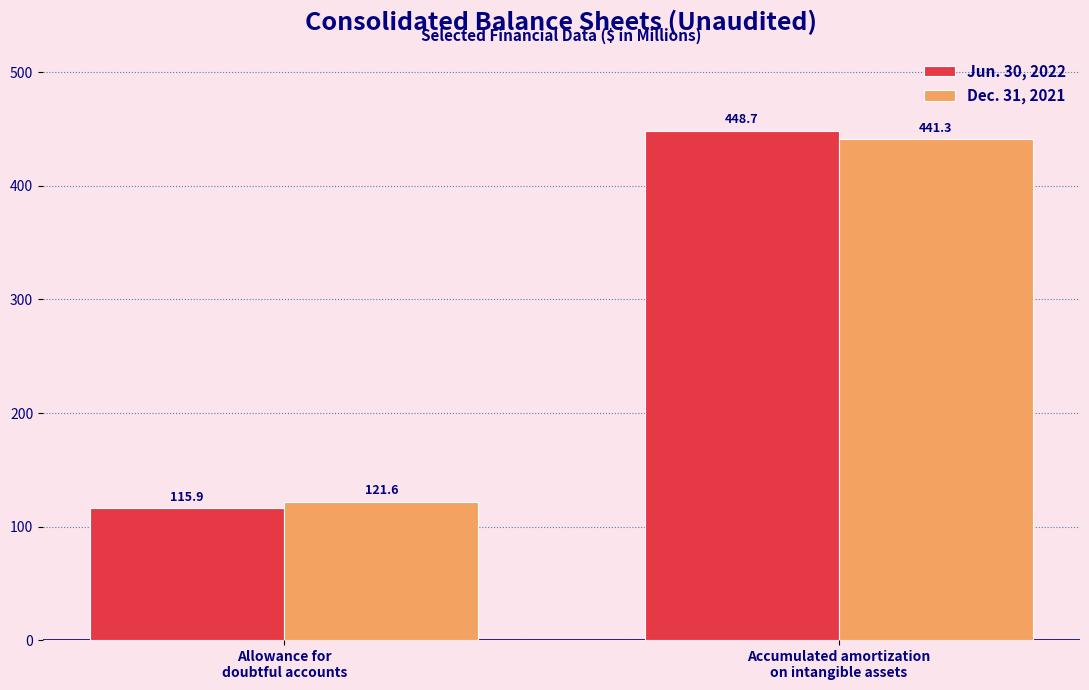

True or false: Dec. 31, 2021 has a value of 441.3 at Accumulated amortization
on intangible assets.

True